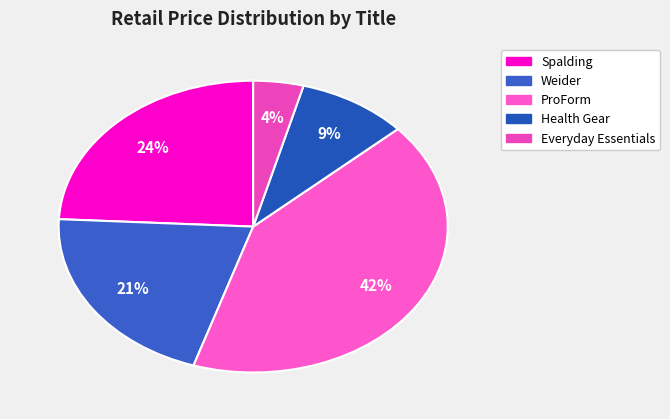

What percentage is the Everyday Essentials slice, to the nearest percent?

4%